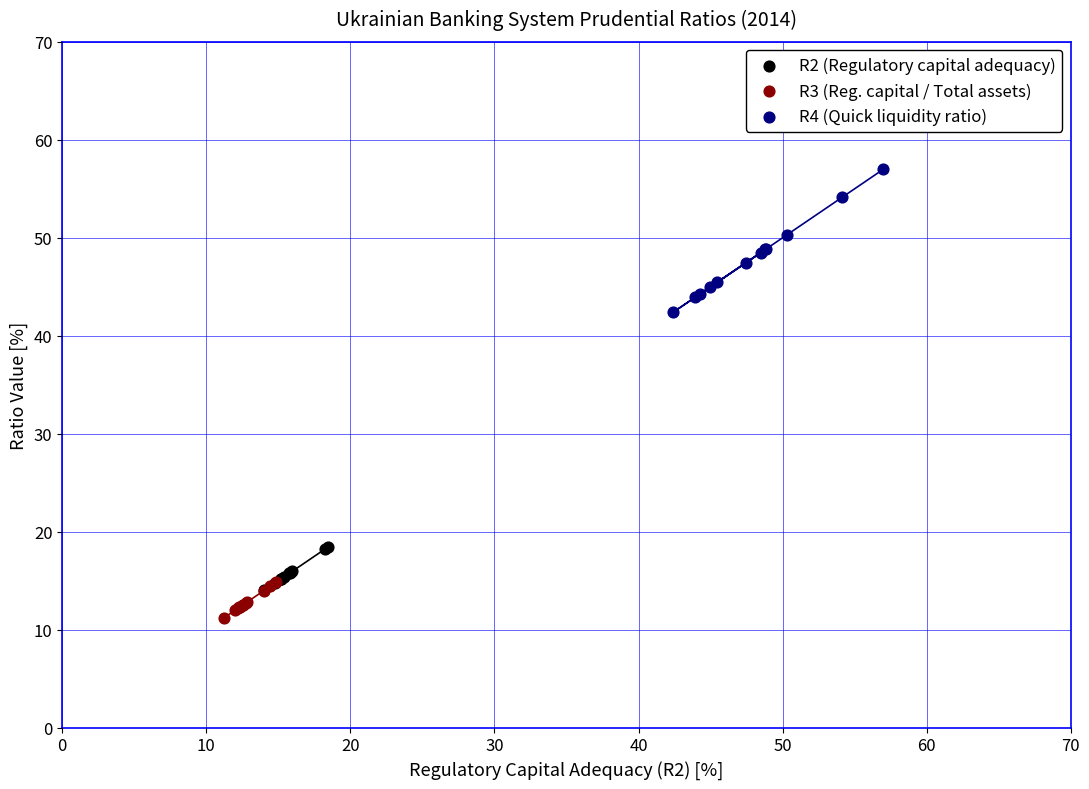

Which series has the largest Y range (max minus min)?

R4 (Quick liquidity ratio)